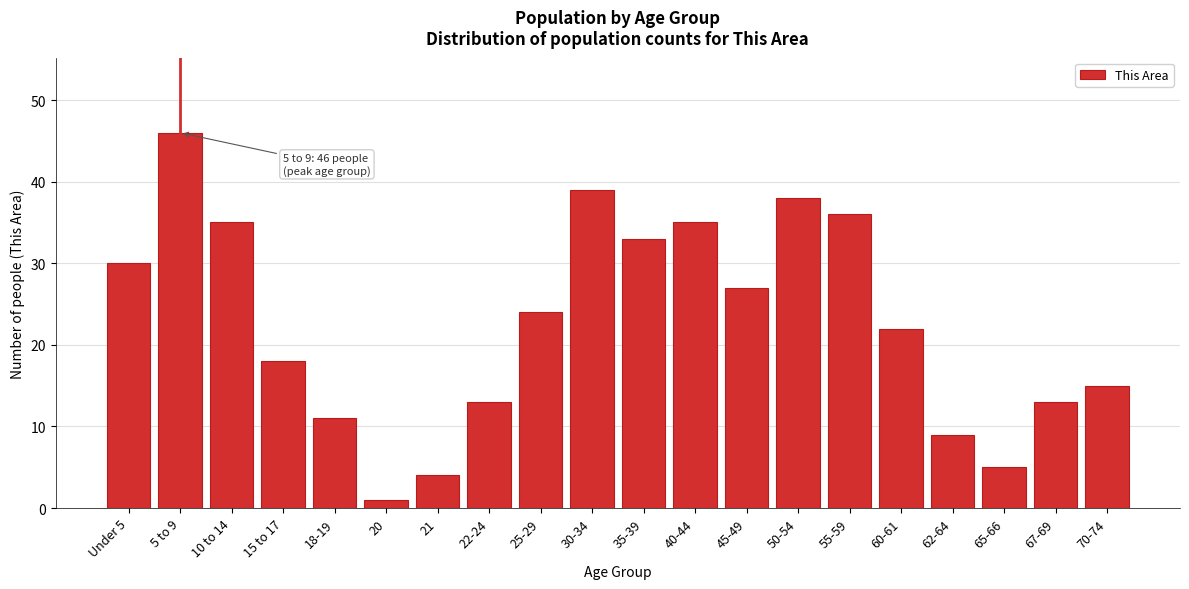

Reading left to right, list all the values displayed in this chart.

30	46	35	18	11	1	4	13	24	39	33	35	27	38	36	22	9	5	13	15